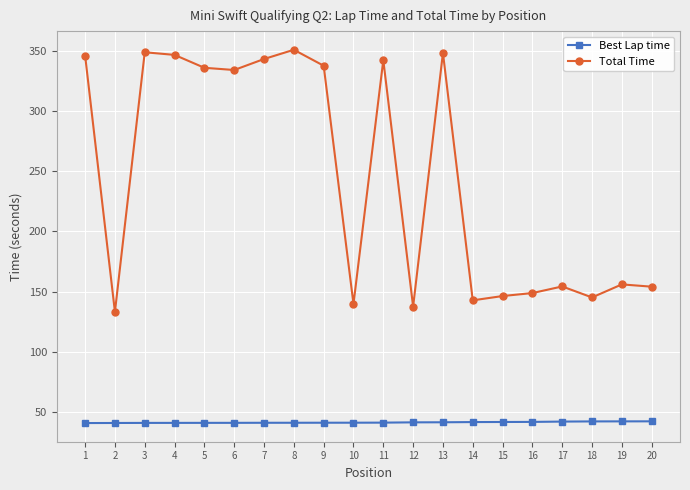

What is the difference between the Best Lap time values at 16 and 4?

0.8